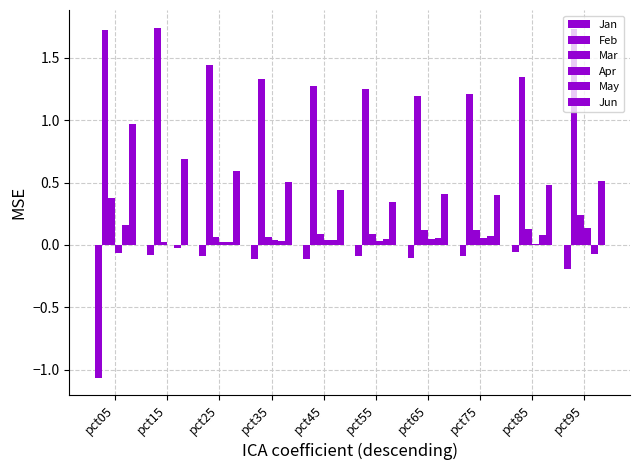

The Mar series shows 0.2 at pct05. True or false?

False